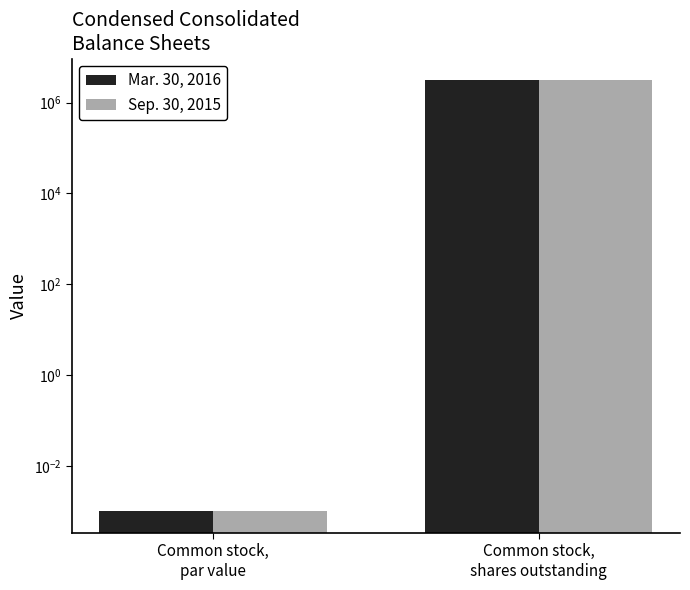

At Common stock,
shares outstanding, list the series in order from largest to smallest.

Mar. 30, 2016, Sep. 30, 2015